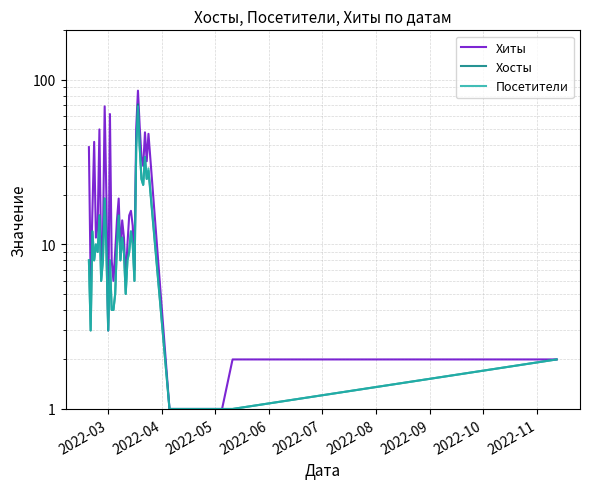

Count the number of categories in the chart.

40